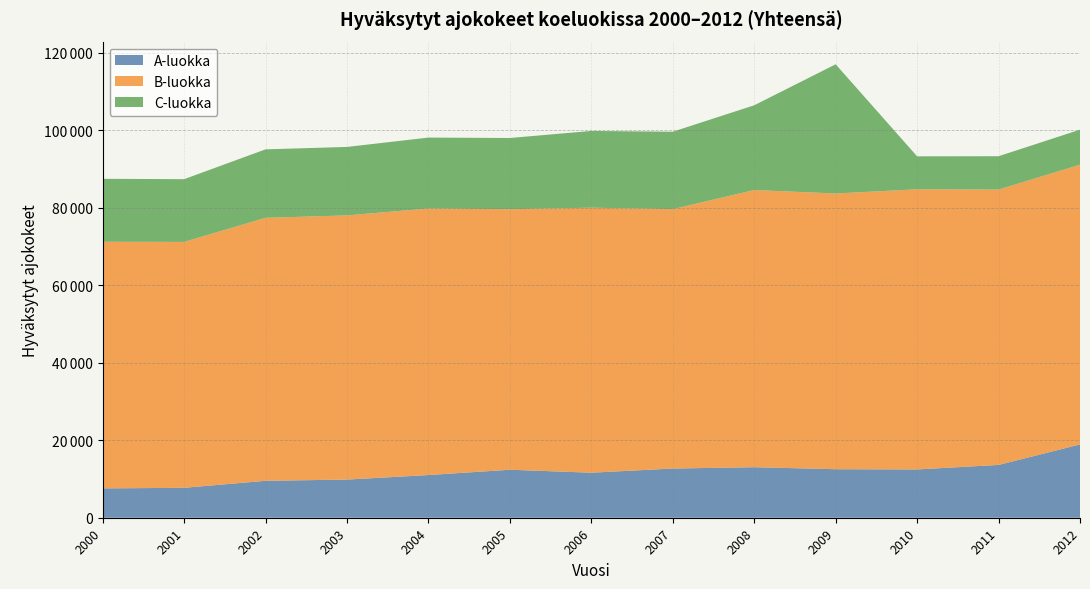

What are all the series names shown in the legend?

A-luokka, B-luokka, C-luokka